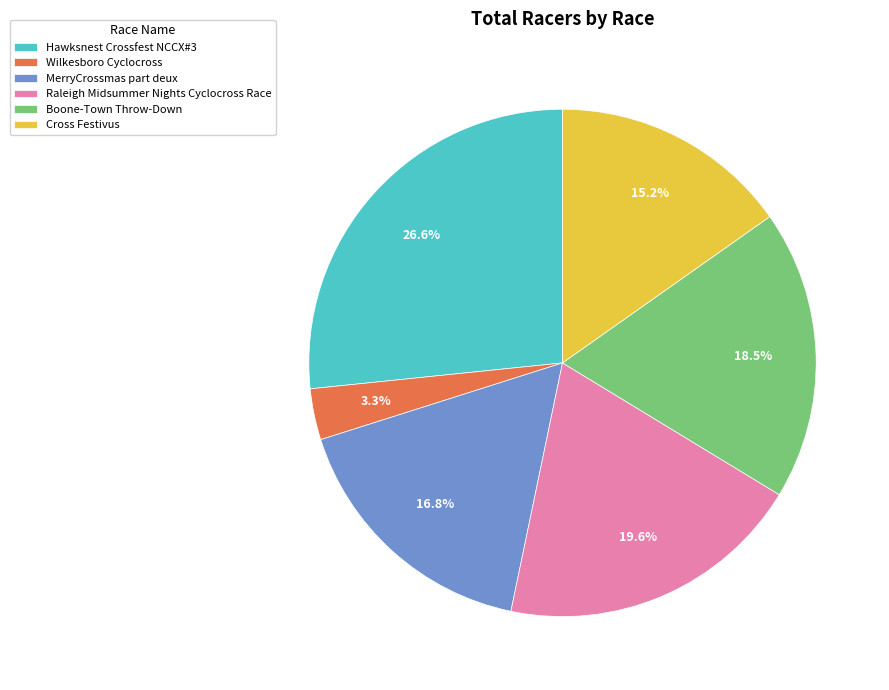

What is the ratio of the value at Hawksnest Crossfest NCCX#3 to the value at Boone-Town Throw-Down?

1.4